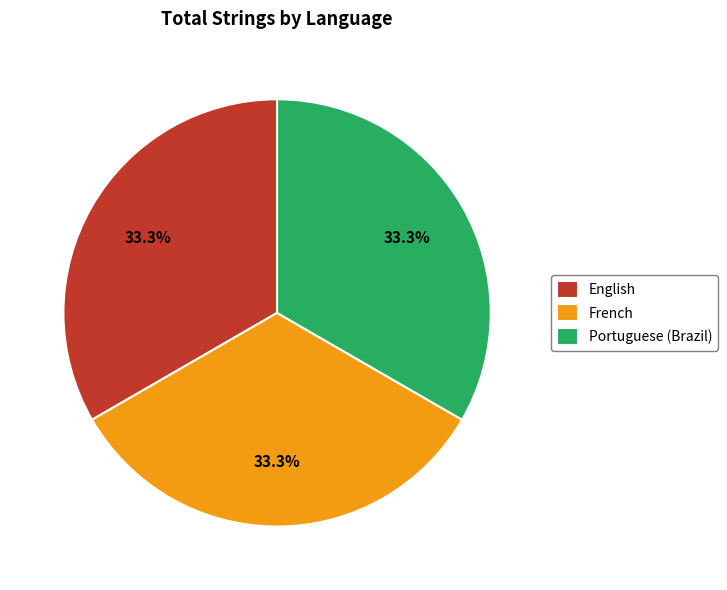

Is French the majority of the pie?

No